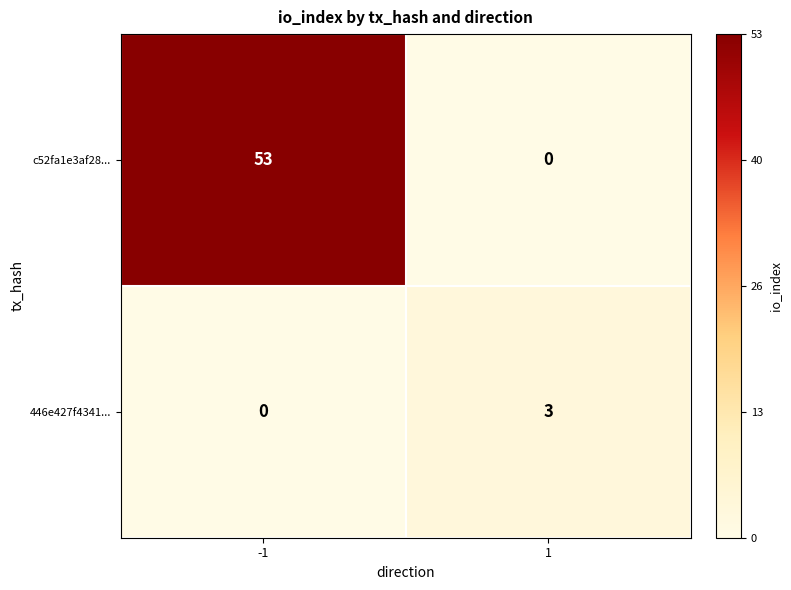

Reading left to right, transcribe all the data shown in this chart.

c52fa1e3af28...: 53	0
446e427f4341...: 0	3